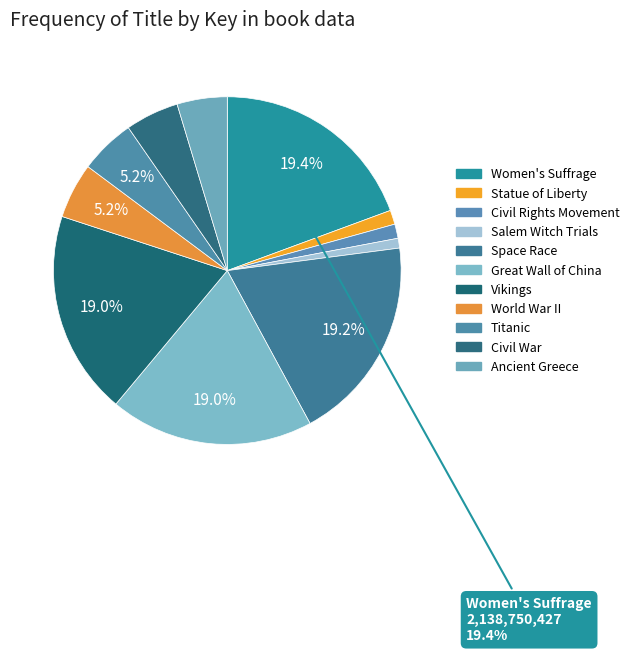

Rank the categories by value from highest to lowest.

Women's Suffrage, Space Race, Great Wall of China, Vikings, World War II, Titanic, Civil War, Ancient Greece, Statue of Liberty, Civil Rights Movement, Salem Witch Trials